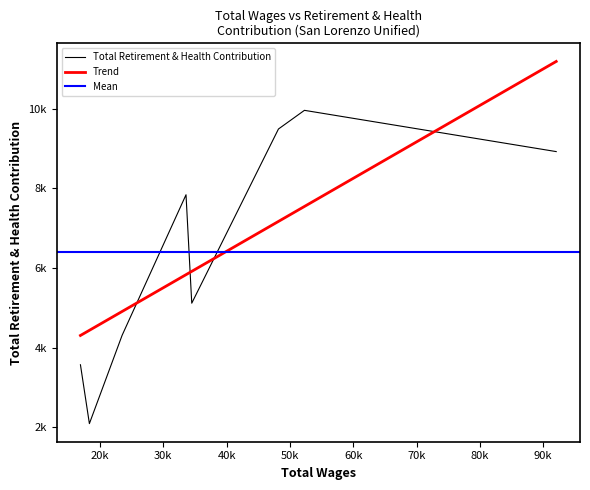

The chart shows a value of 6196 at 23494.0. True or false?

False